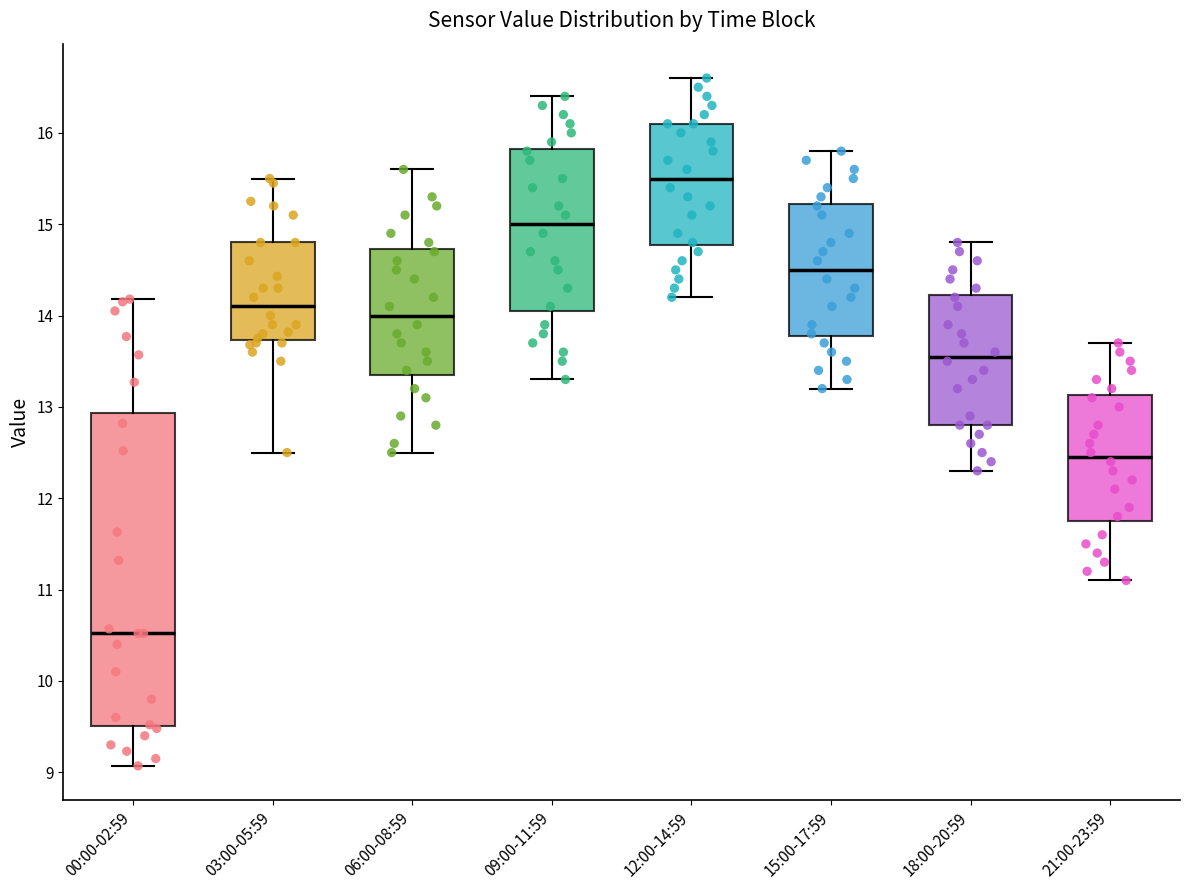

Where is the lower edge of the box for 03:00-05:59 on the y-axis? The values are not printed on the chart, so give them approximately, as read against the axis.

13.7